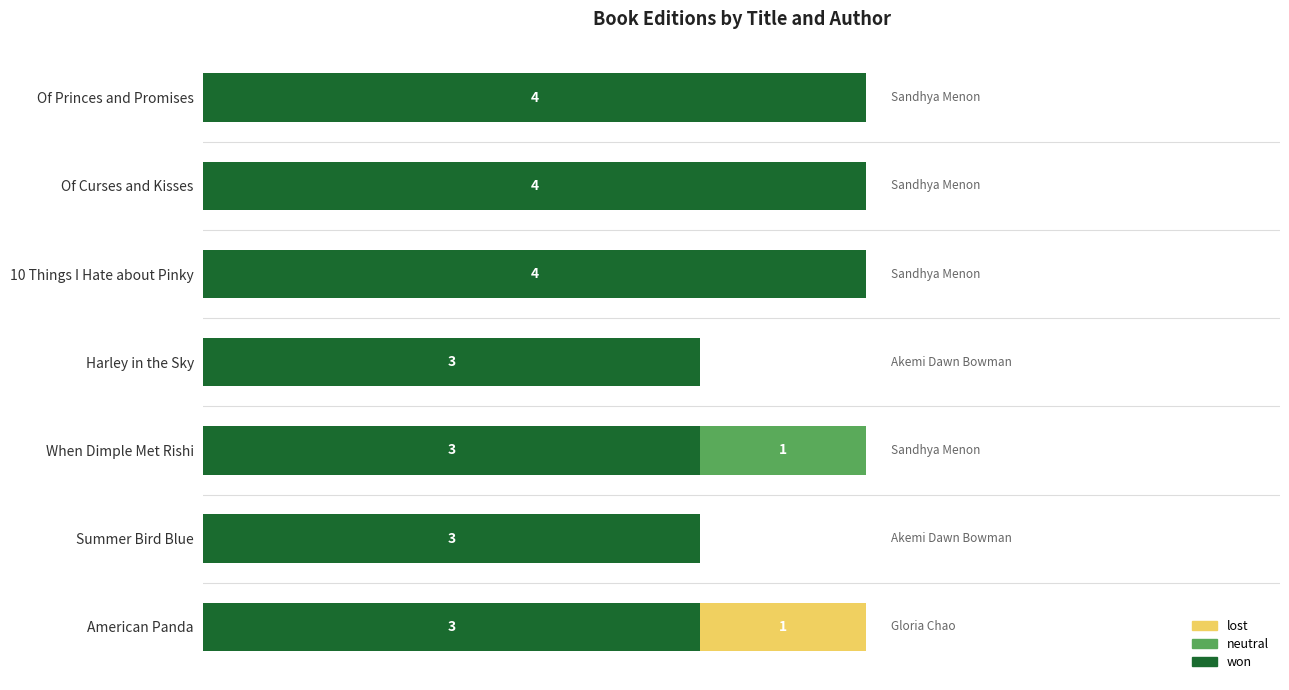

At how many categories does at least one series exceed 2?

7